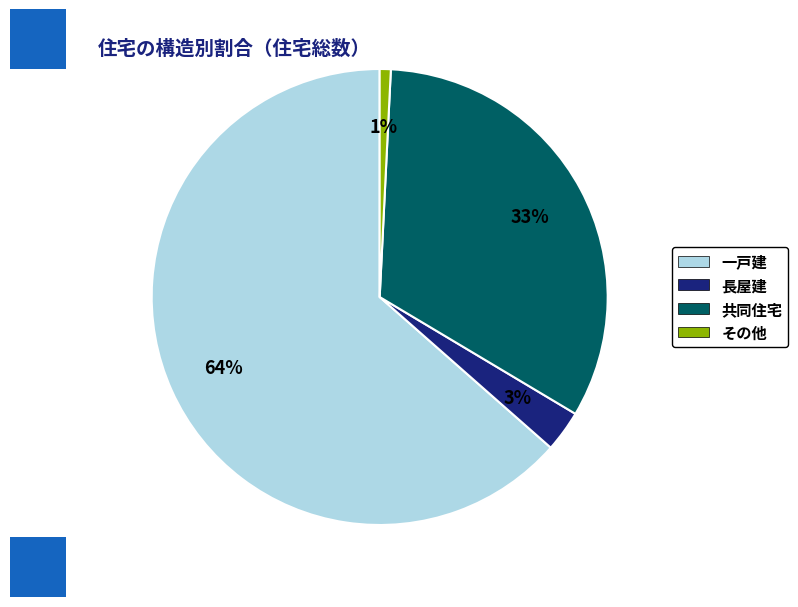

Between 長屋建 and 共同住宅, which is larger?

共同住宅